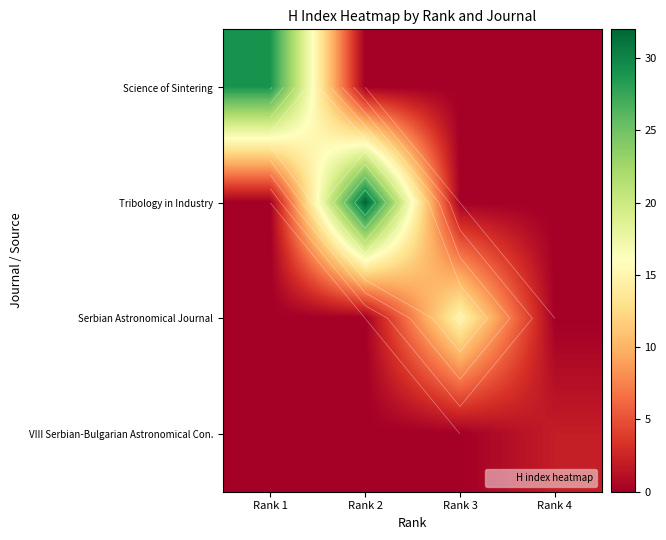

Is the value of Serbian Astronomical Journal at Rank 1 greater than the value of Science of Sintering at Rank 1?

No